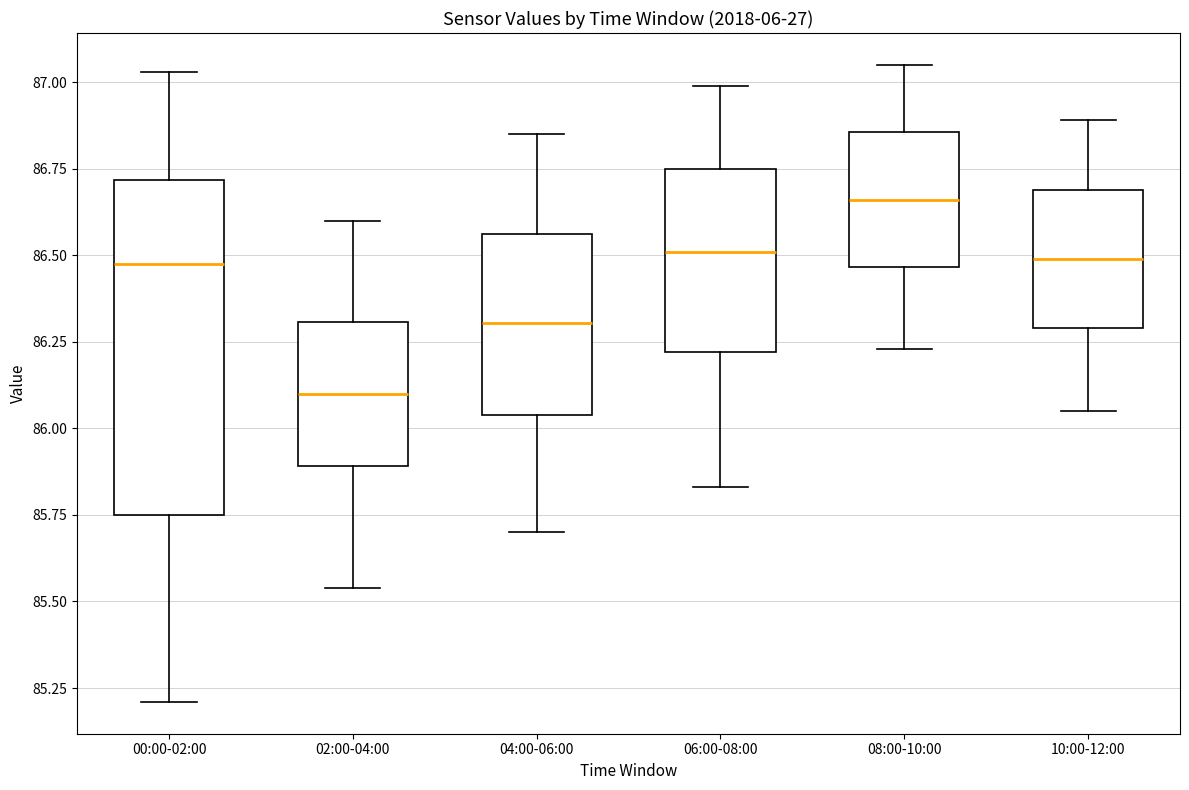

Which box is the tallest, from its lower edge to its upper edge?

00:00-02:00